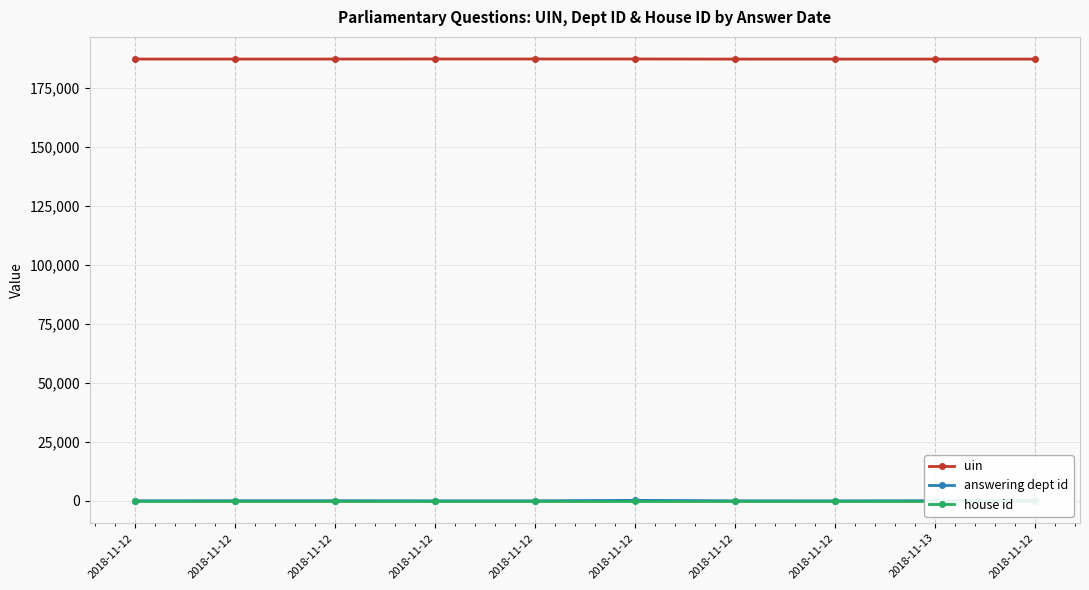

How many distinct data groups are displayed?

3